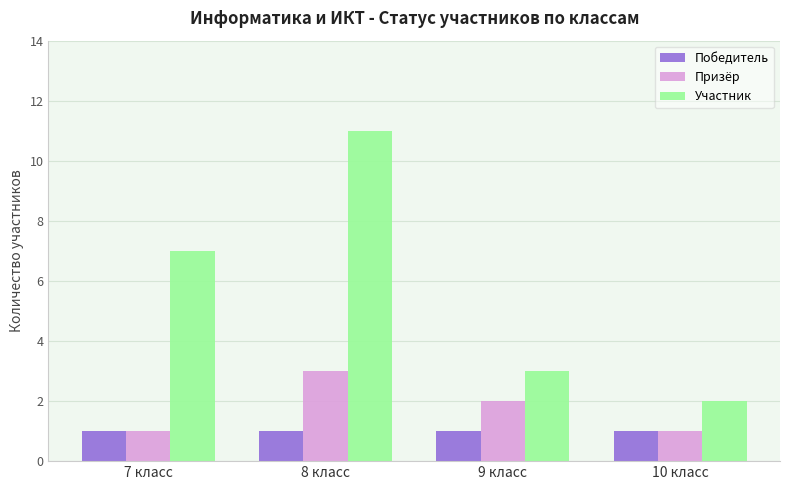

How many bars are there in total?

12